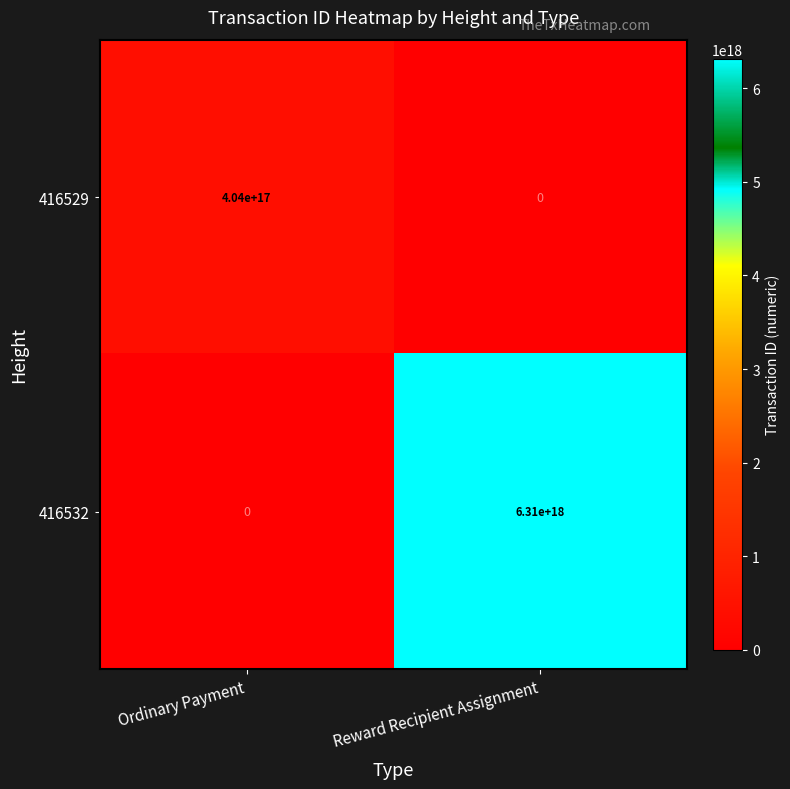

True or false: 416529 has a value of -128470146553516320 at Reward Recipient Assignment.

False